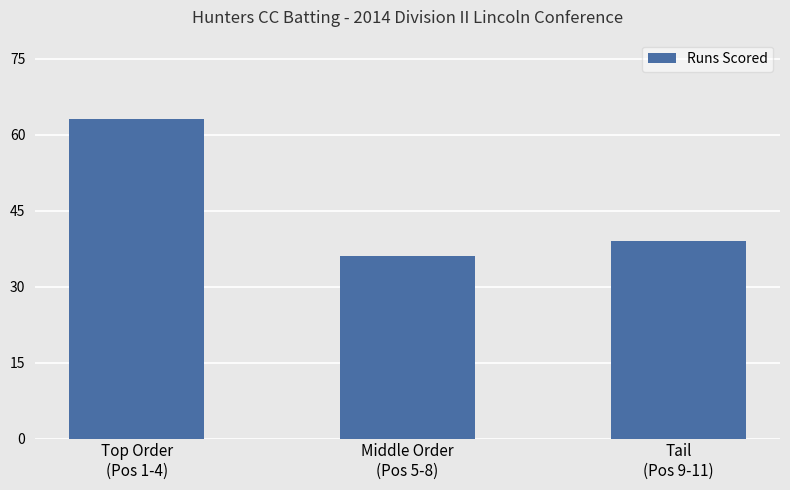

How many data points does each series have?

3